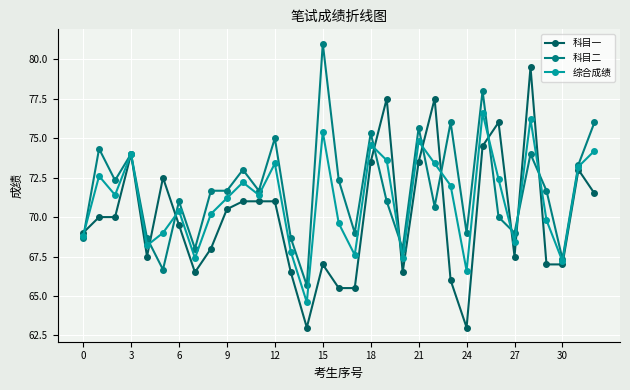

True or false: 综合成绩 has more than 1 interior local peaks.

True